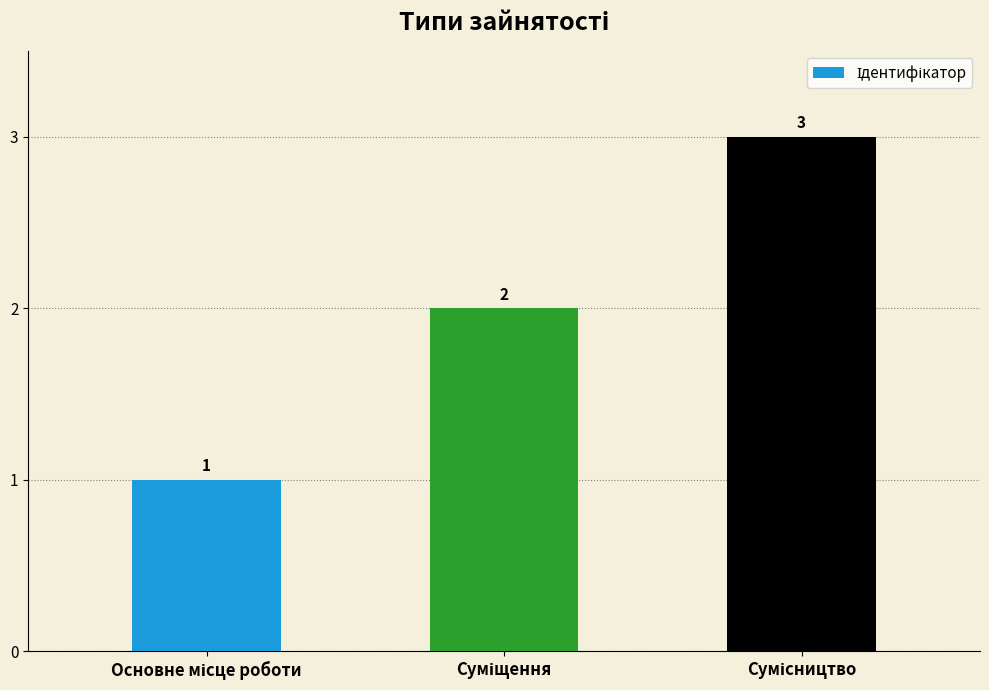

What is the sum of all values?

6